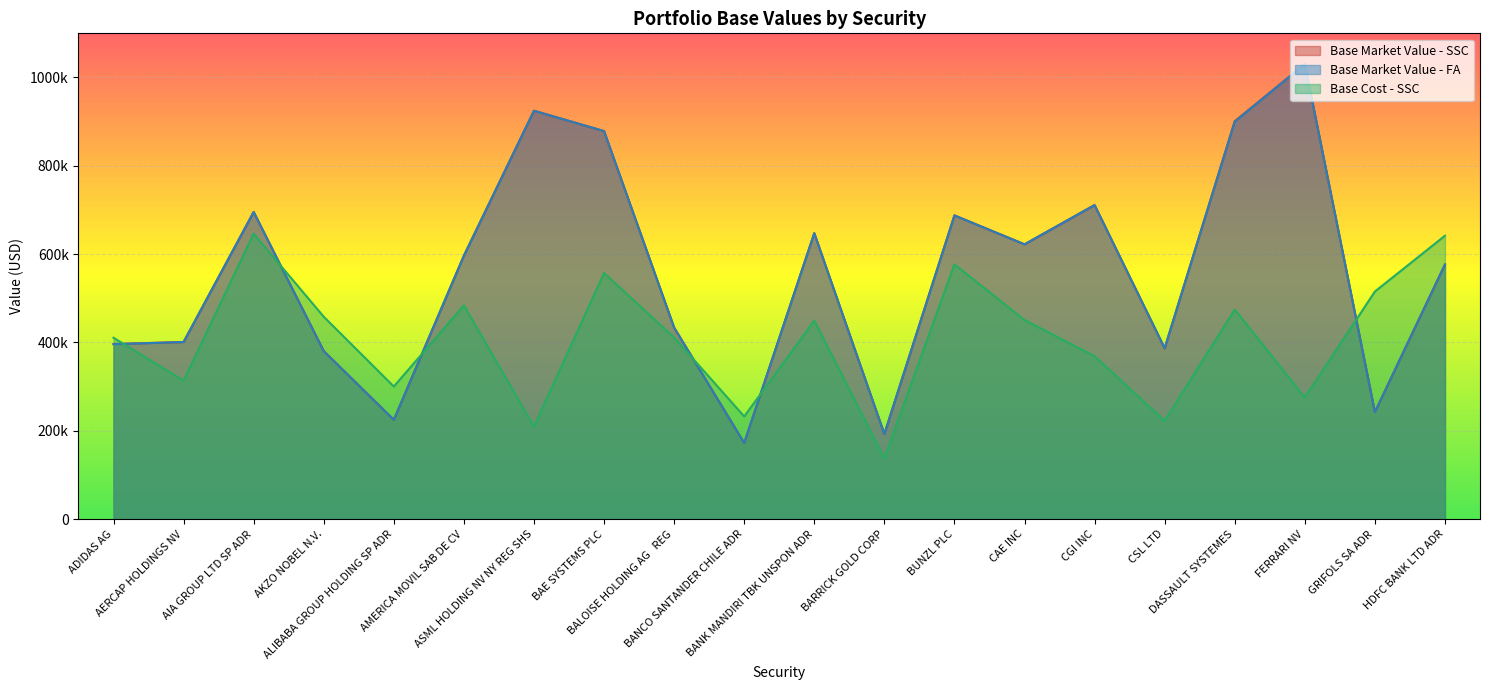

Rank the series by their maximum value, from lowest to highest.

Base Cost - SSC, Base Market Value - SSC, Base Market Value - FA